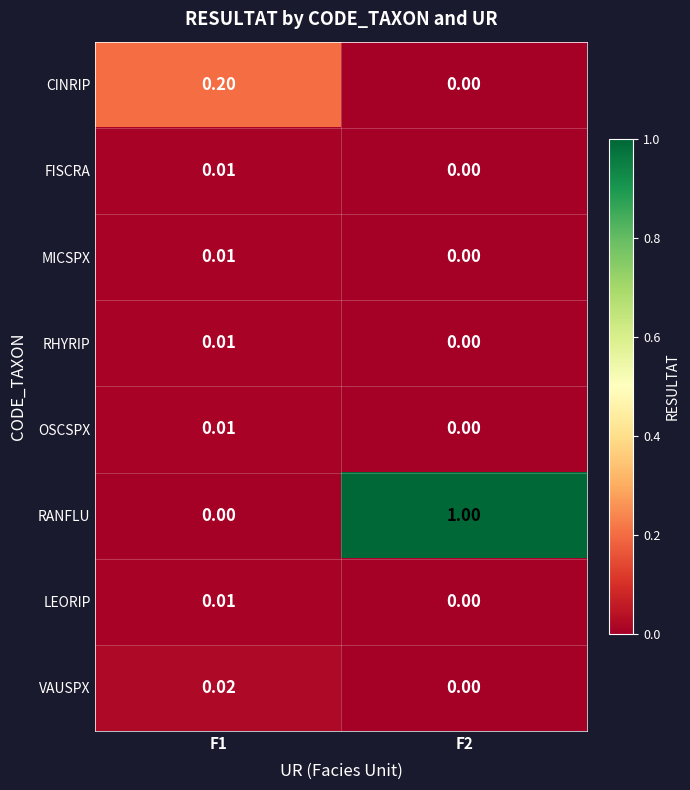

Which series has the largest total across all categories?

RANFLU